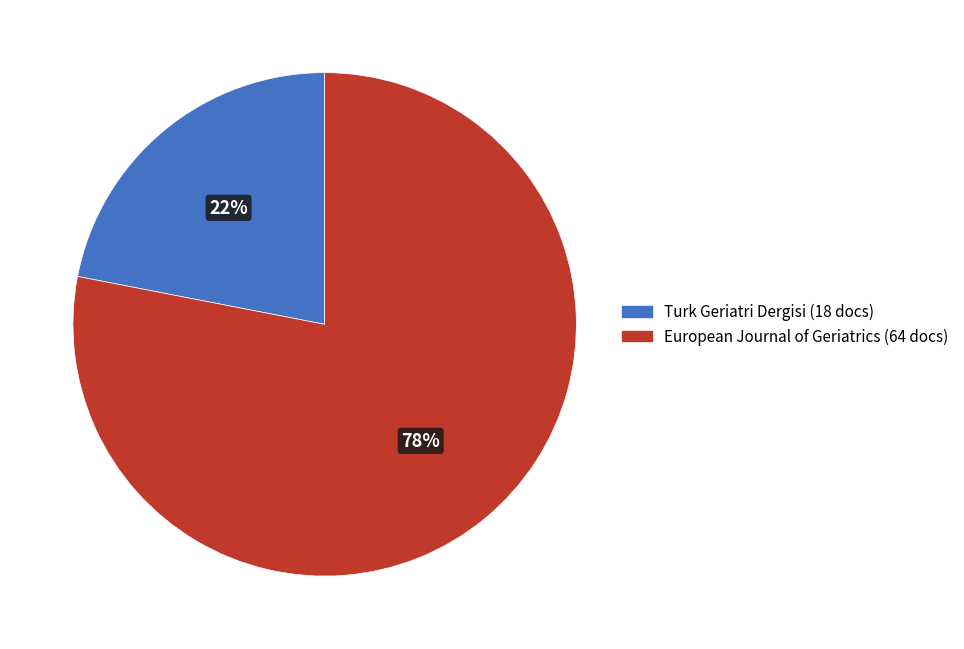

To the nearest percent, what is the average slice percentage?

50%